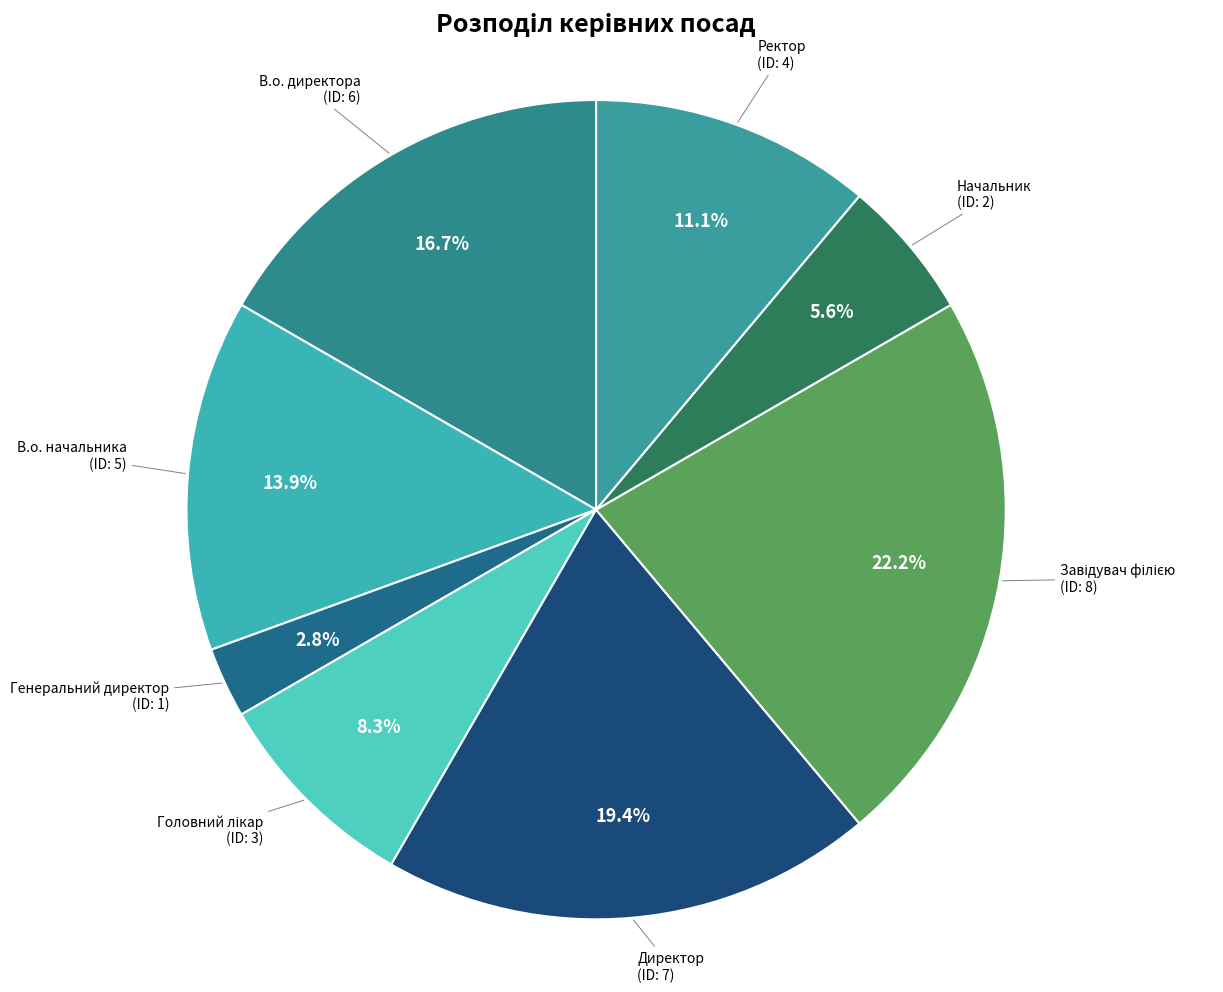

What is the smallest slice in the pie chart?

Генеральний директор